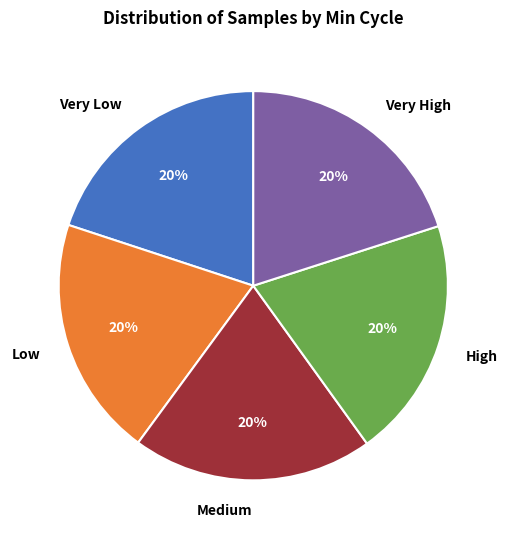

Is it true that Medium is 20% of the pie?

True